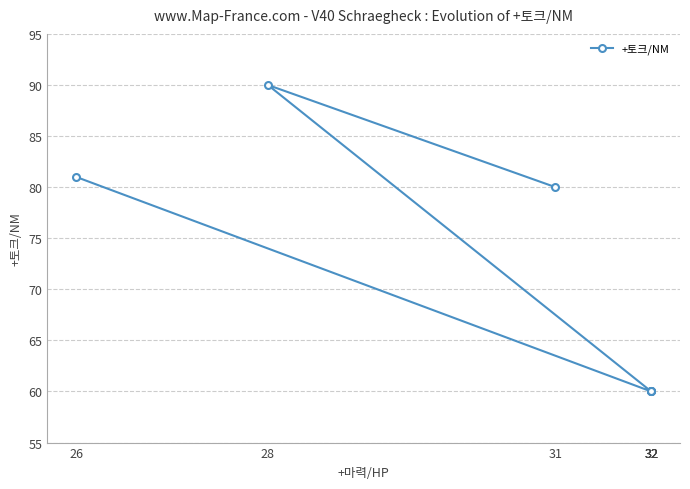

Is this an area chart (filled region under the line)?

No